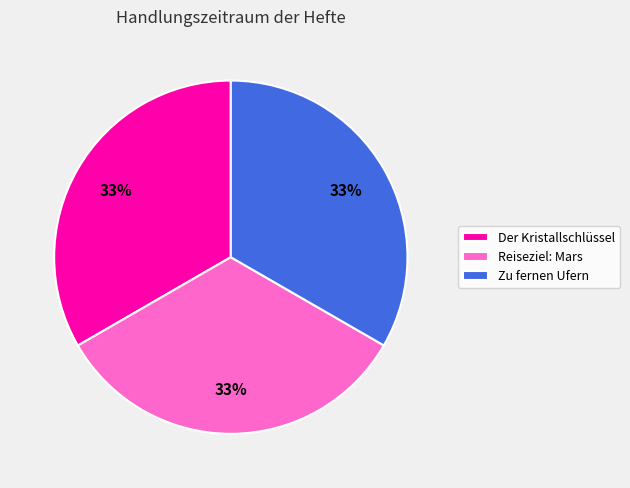

Count the number of slices in the pie.

3